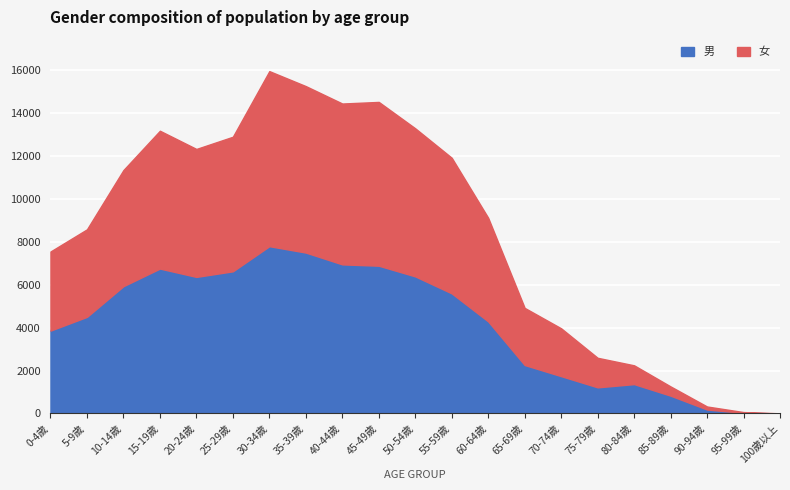

What is the maximum value for 男?

7797